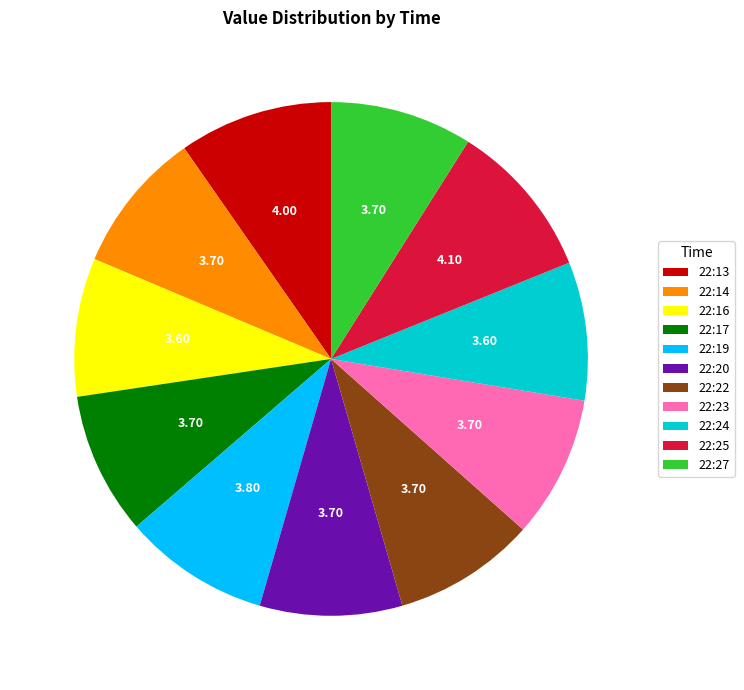

How many segments does this pie chart have?

11